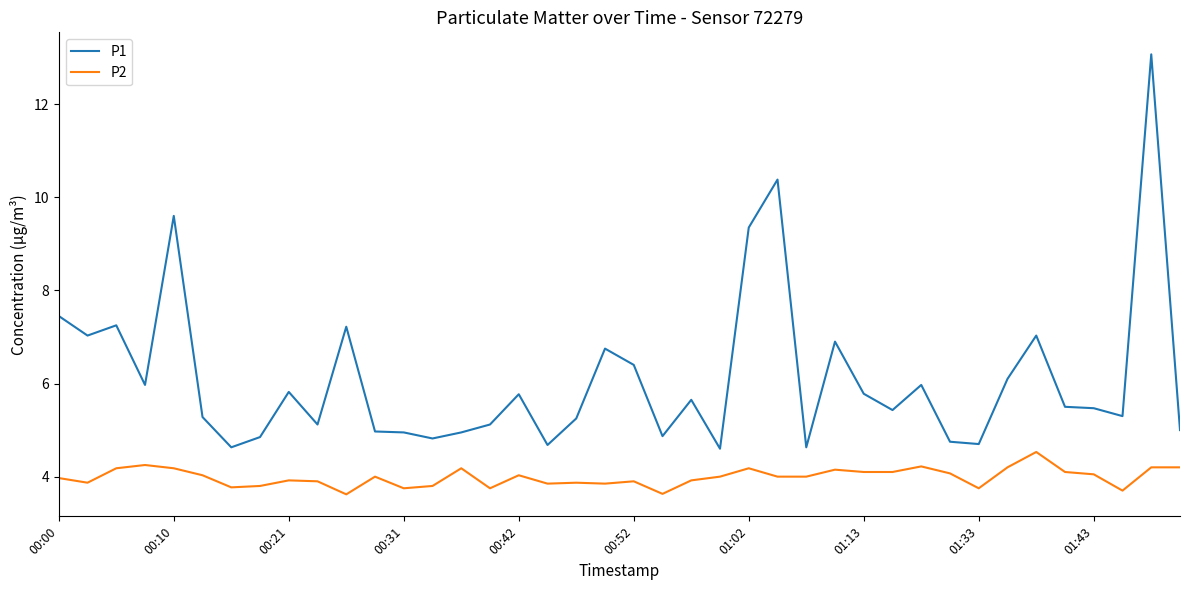

At how many categories does at least one series exceed 12?

1